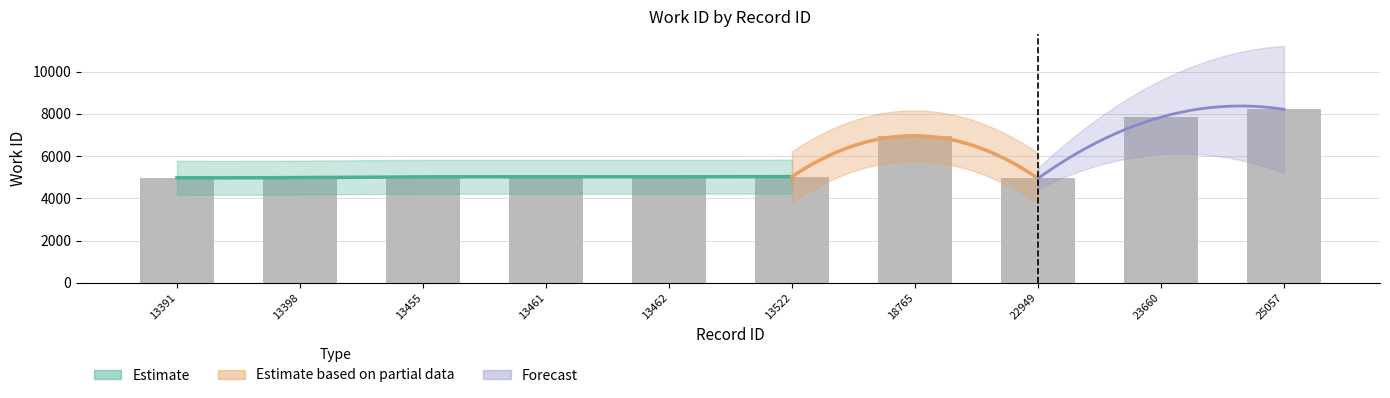

Between 13462 and 13455, which is larger?

13462